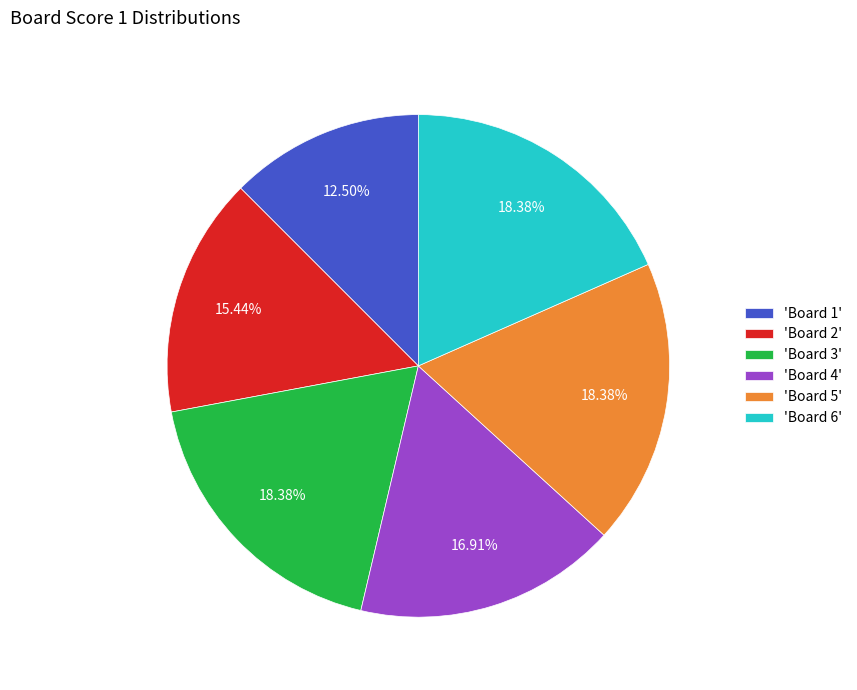

Combined, do 'Board 2' and 'Board 6' account for over 50%?

No